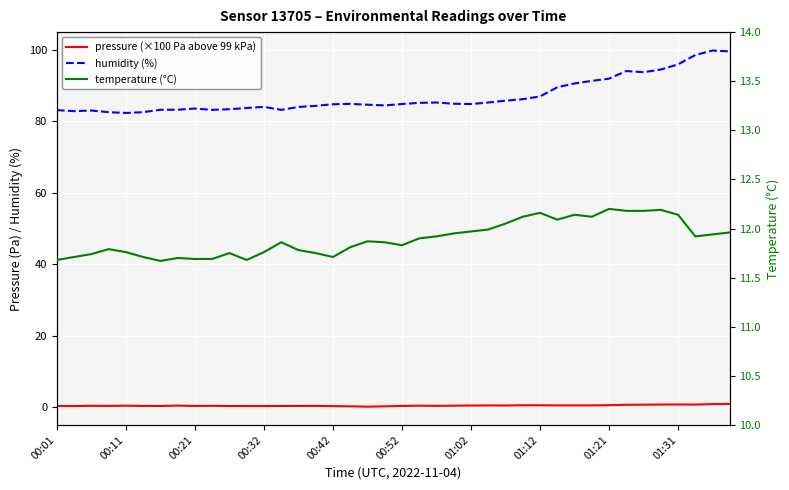

What is the spread (max minus min) of values at 00:42?

84.5